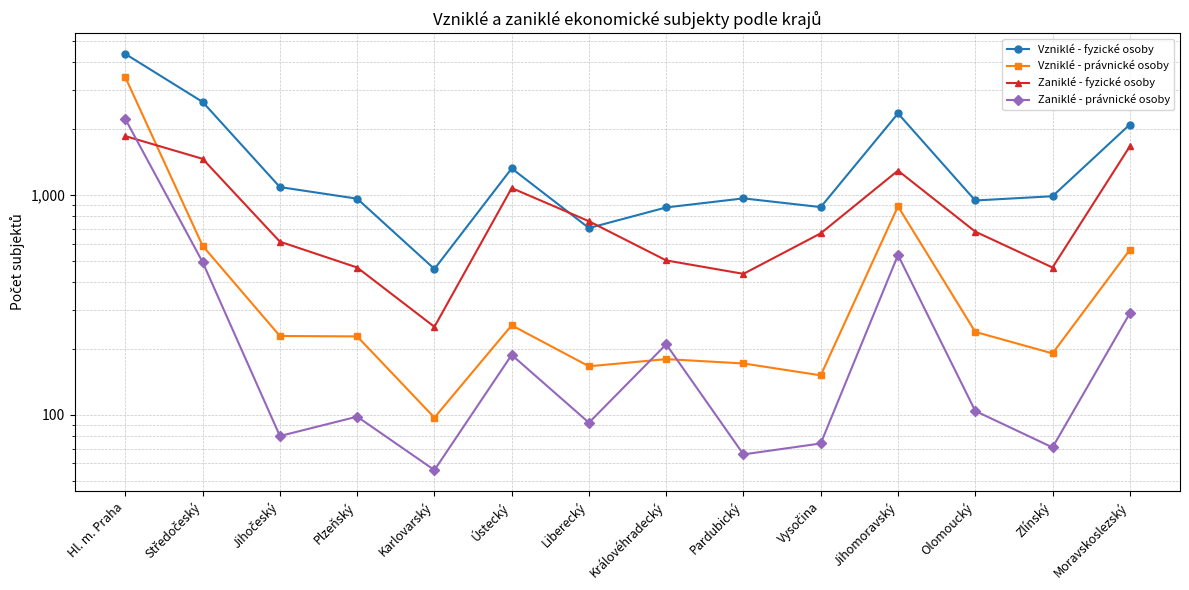

List the labels in order of Vzniklé - fyzické osoby value, largest first.

Hl. m. Praha, Středočeský, Jihomoravský, Moravskoslezský, Ústecký, Jihočeský, Zlínský, Pardubický, Plzeňský, Olomoucký, Vysočina, Královéhradecký, Liberecký, Karlovarský